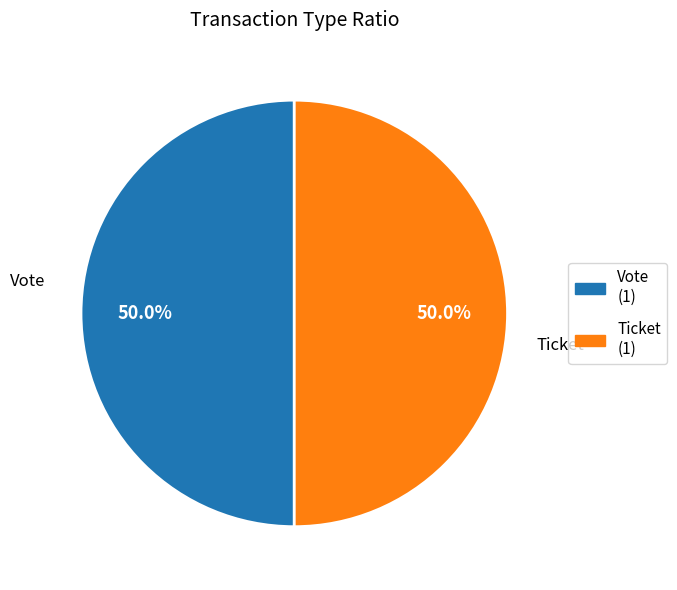

What is the ratio of the value at Ticket to the value at Vote?

1.0